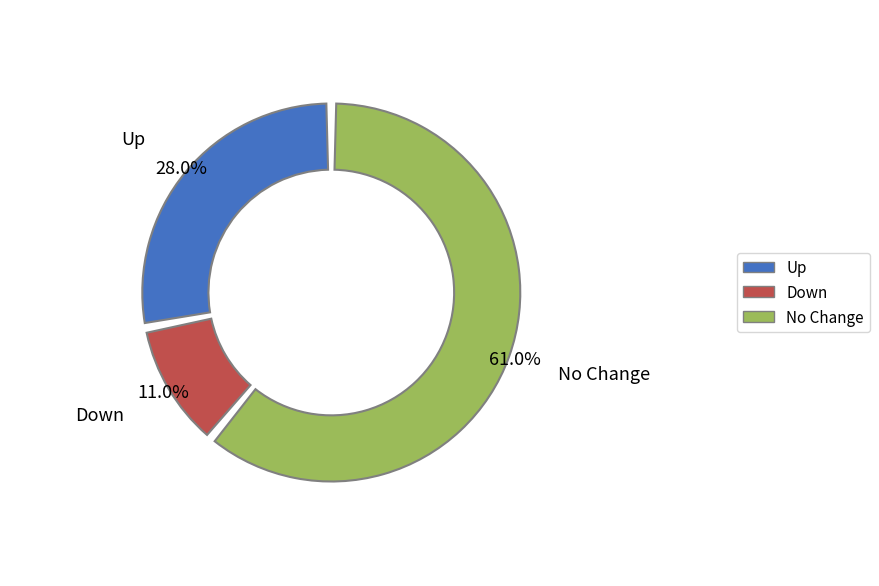

True or false: up accounts for 28% of the total.

True